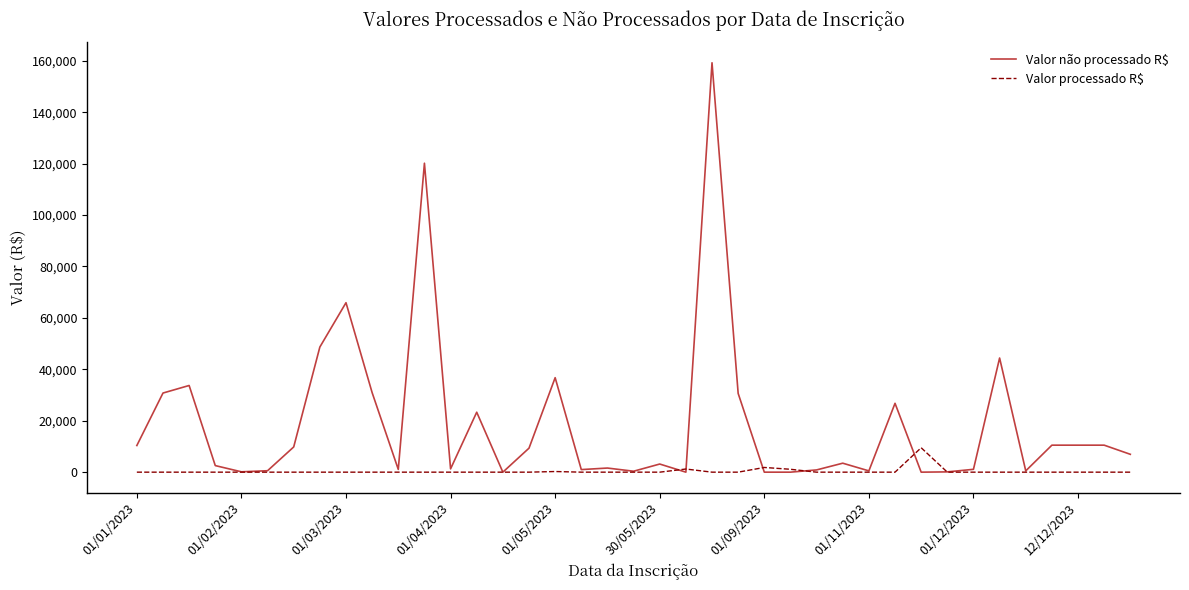

What is the difference between the maximum and minimum values in the Valor não processado R$ series?

159250.0